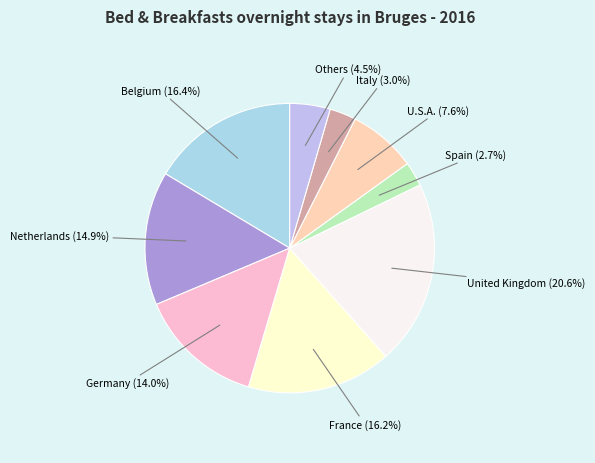

Which category has the biggest portion of the pie?

United Kingdom